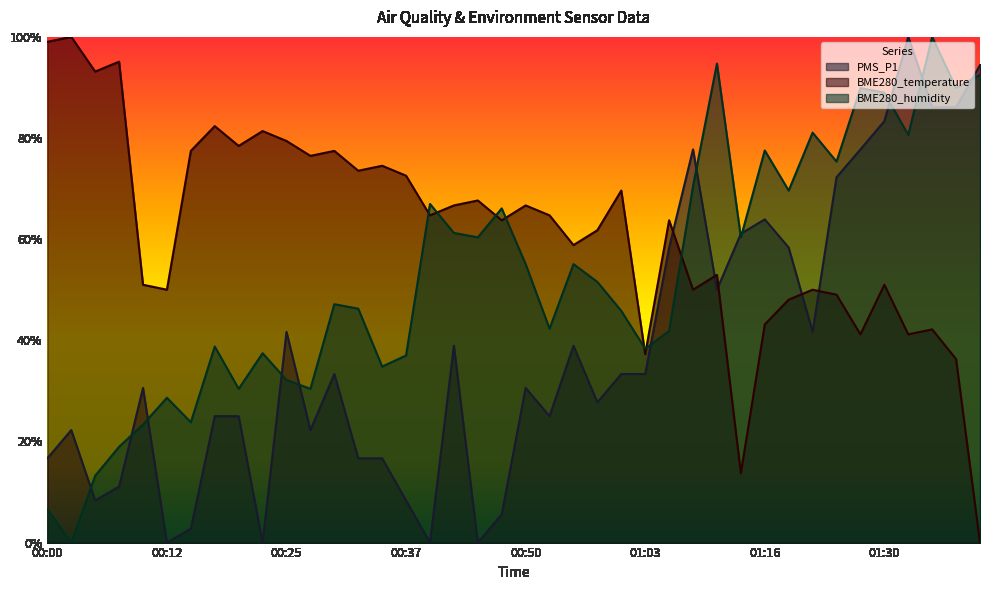

Rank the series by their maximum value, from highest to lowest.

PMS_P1, BME280_temperature, BME280_humidity